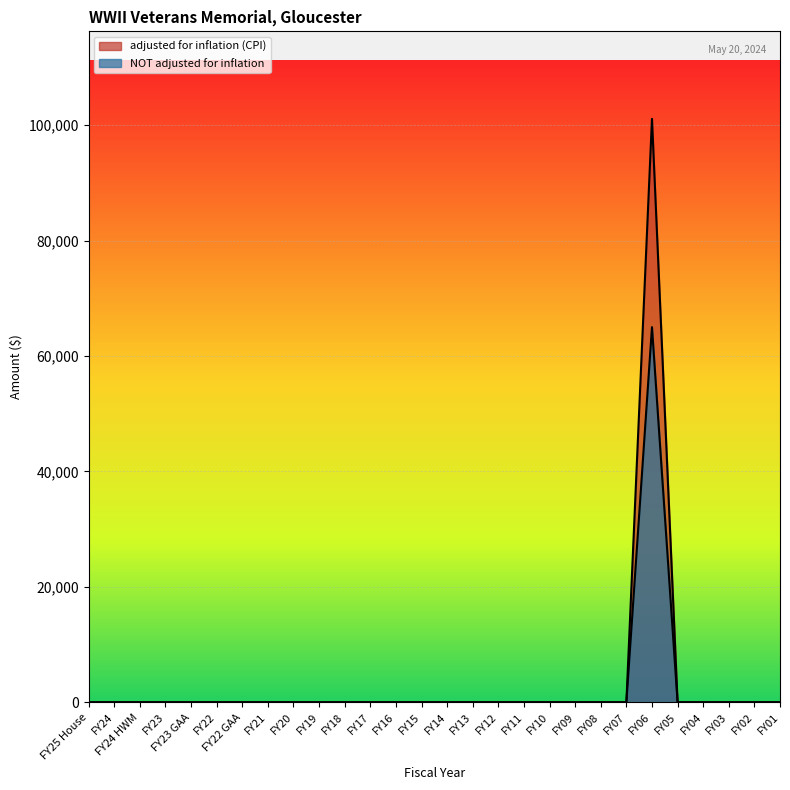

Count the number of data series in this chart.

2